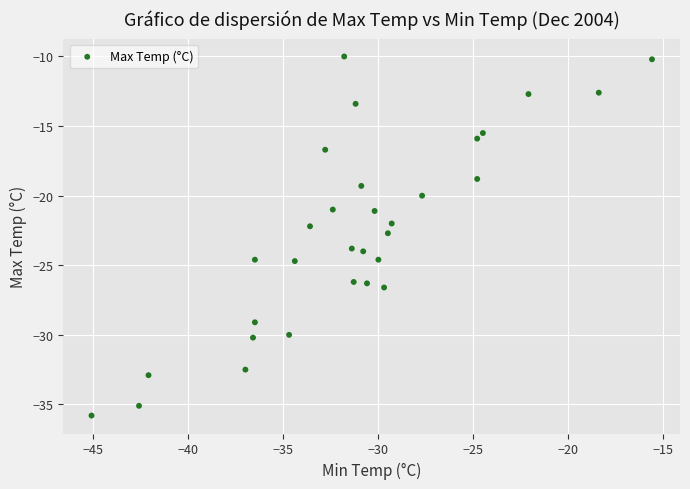

What is the range of X values (max minus min)?

29.5